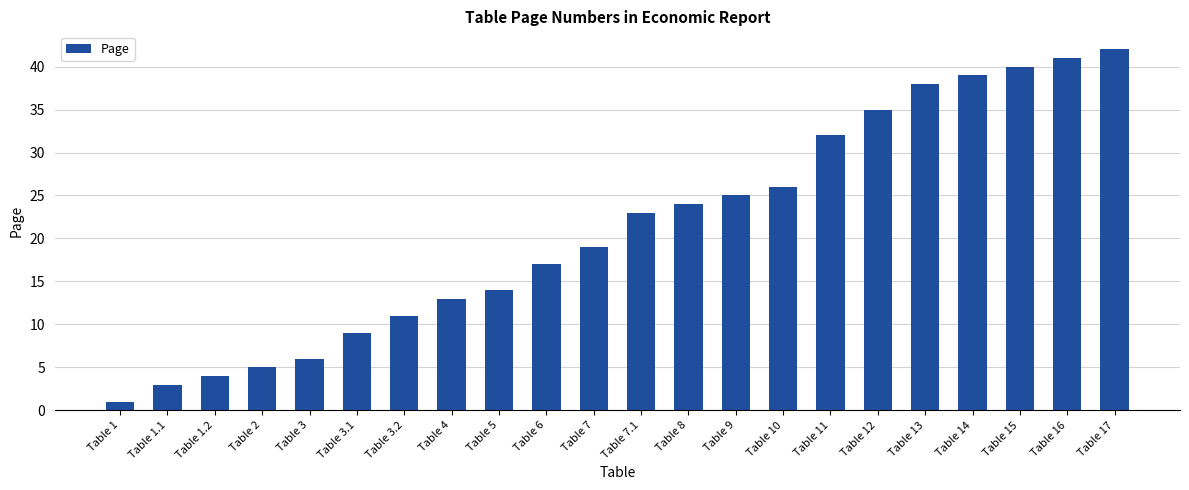

How many bars are there in total?

22